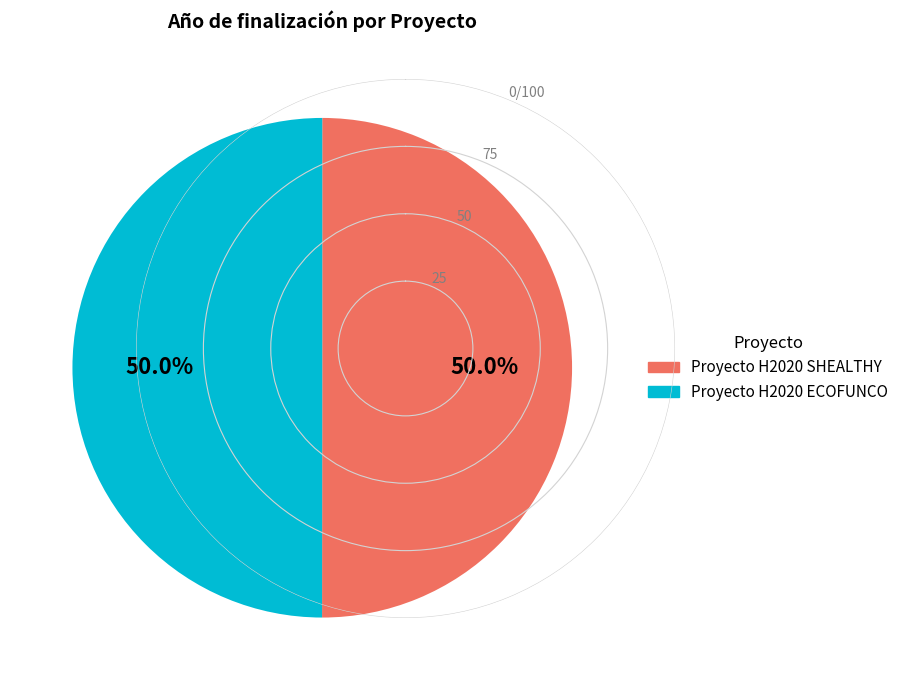

To the nearest percent, what is the average slice percentage?

50%